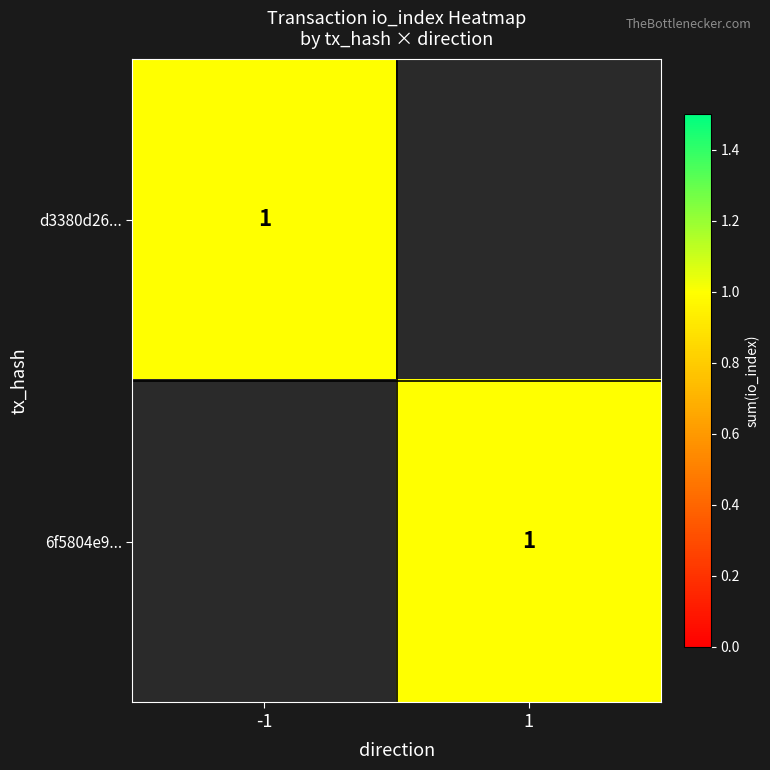

Which series has the widest spread of values?

d3380d26c135d1d8a4935331b6bbd664d6bf180